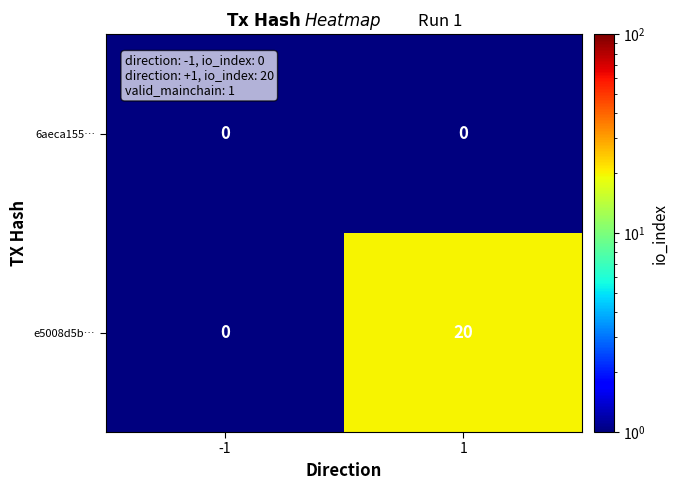

Reading left to right, extract all data points from this chart.

6aeca155…: 0	0
e5008d5b…: 0	20